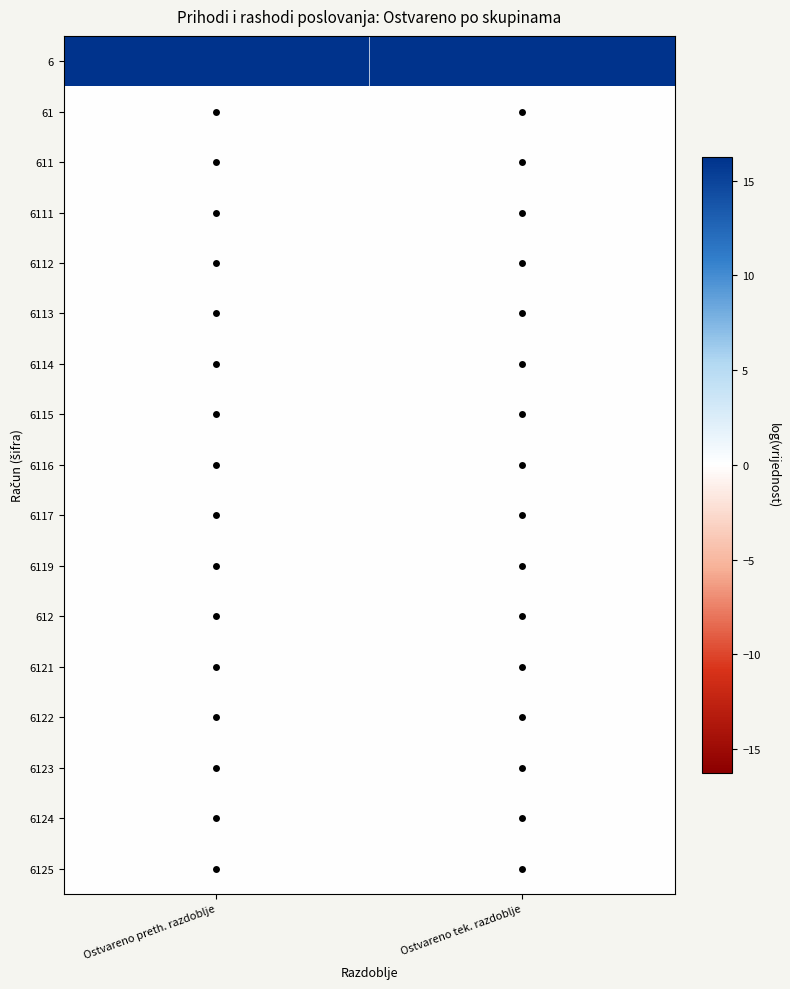

Rank the series at Ostvareno preth. razdoblje from highest to lowest value.

6, 61, 611, 6111, 6112, 6113, 6114, 6115, 6116, 6117, 6119, 612, 6121, 6122, 6123, 6124, 6125